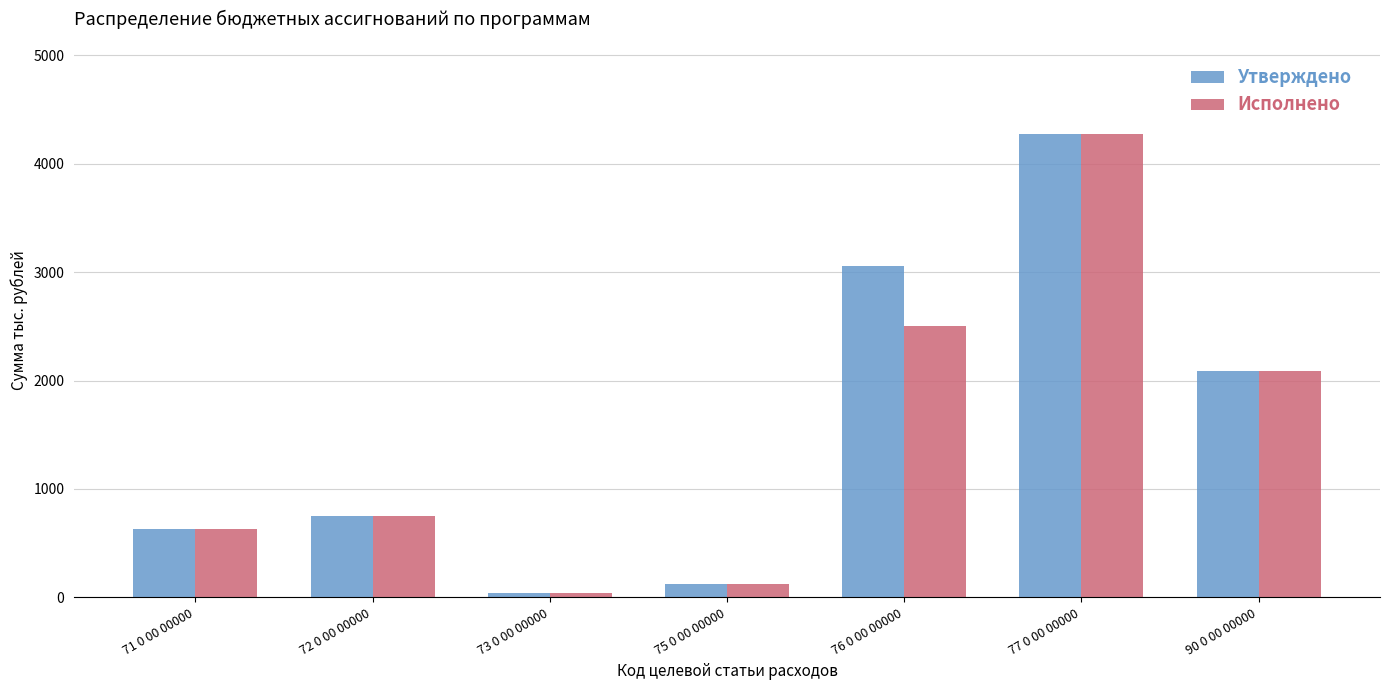

Reading right to left, extract all data points from this chart.

Утверждено: 90 0 00 00000=2084.9	77 0 00 00000=4270.1	76 0 00 00000=3060.9	75 0 00 00000=124.1	73 0 00 00000=43.1	72 0 00 00000=750.0	71 0 00 00000=628.4
Исполнено: 90 0 00 00000=2084.9	77 0 00 00000=4270.1	76 0 00 00000=2502.7	75 0 00 00000=124.1	73 0 00 00000=43.1	72 0 00 00000=750.0	71 0 00 00000=627.9